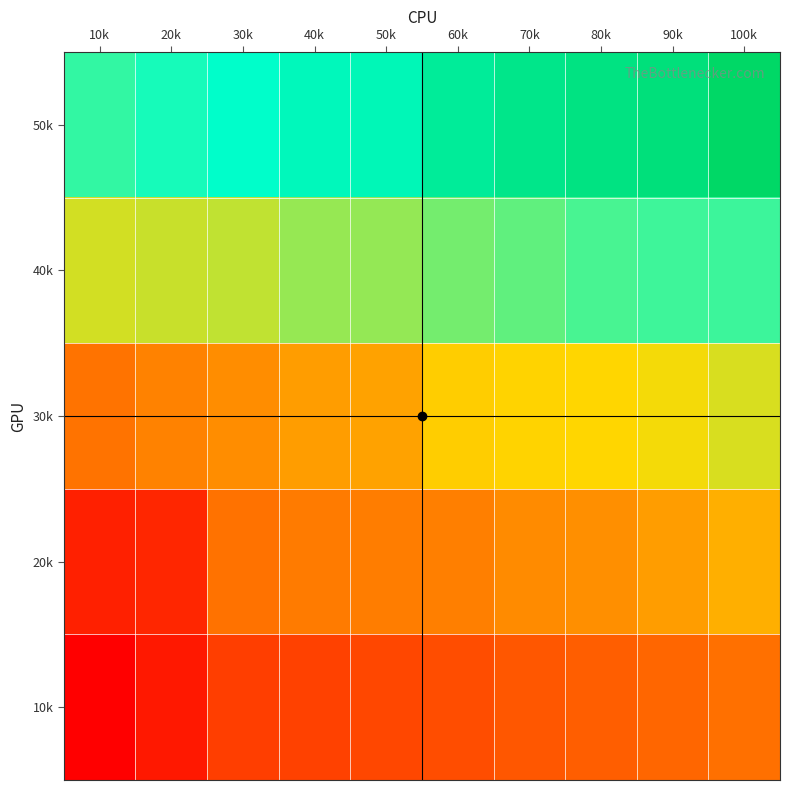

At how many categories does at least one series exceed 98762?

5